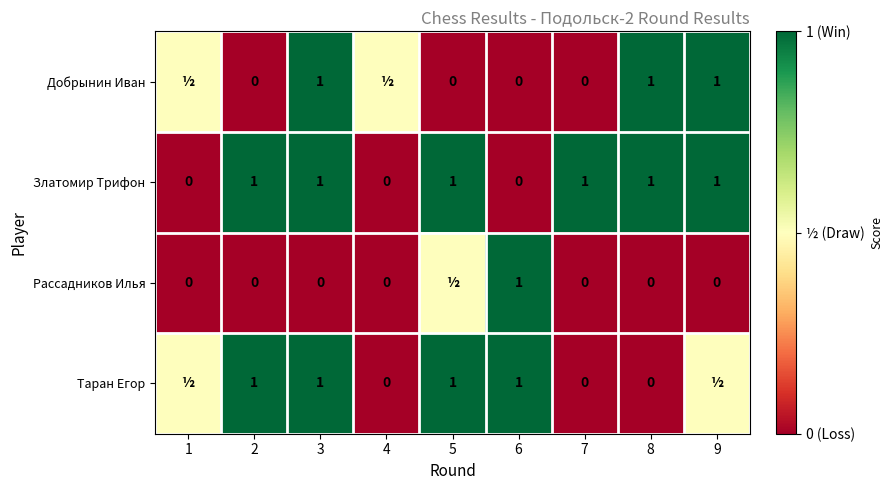

Which has a higher value, 6 or 5?

6